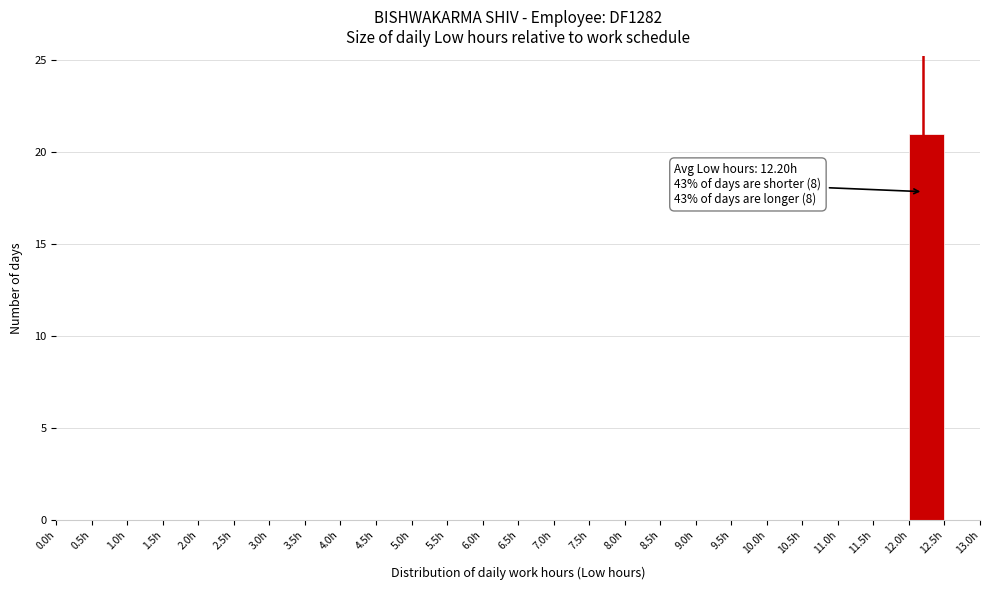

Over which range of the x-axis is the bar tallest?

12.0 to 12.5